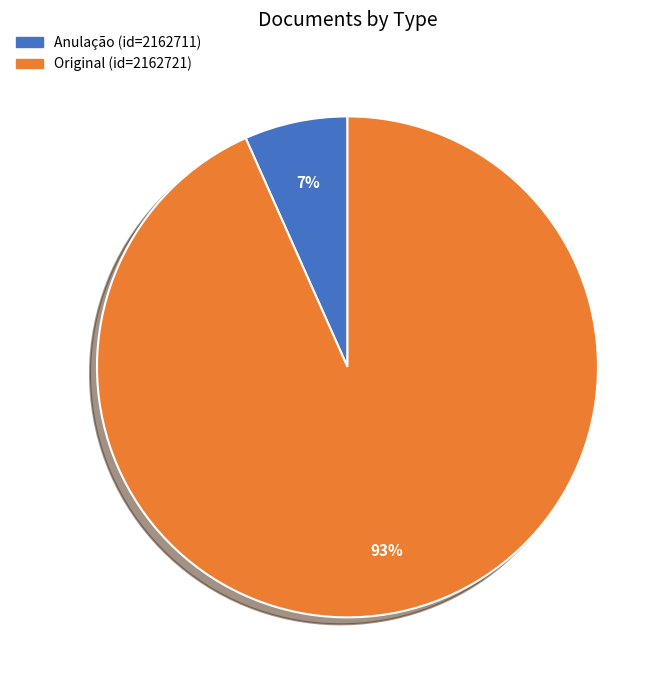

How many slices are in this pie chart?

2